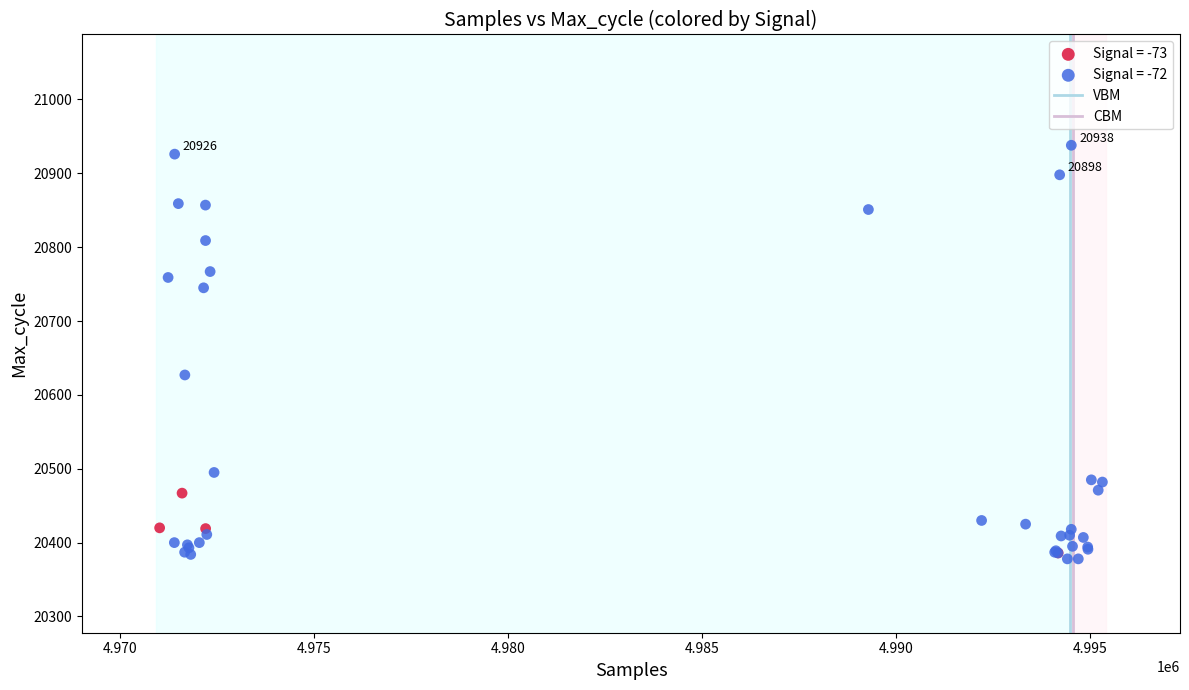

Which series has the largest Y range (max minus min)?

Signal = -72